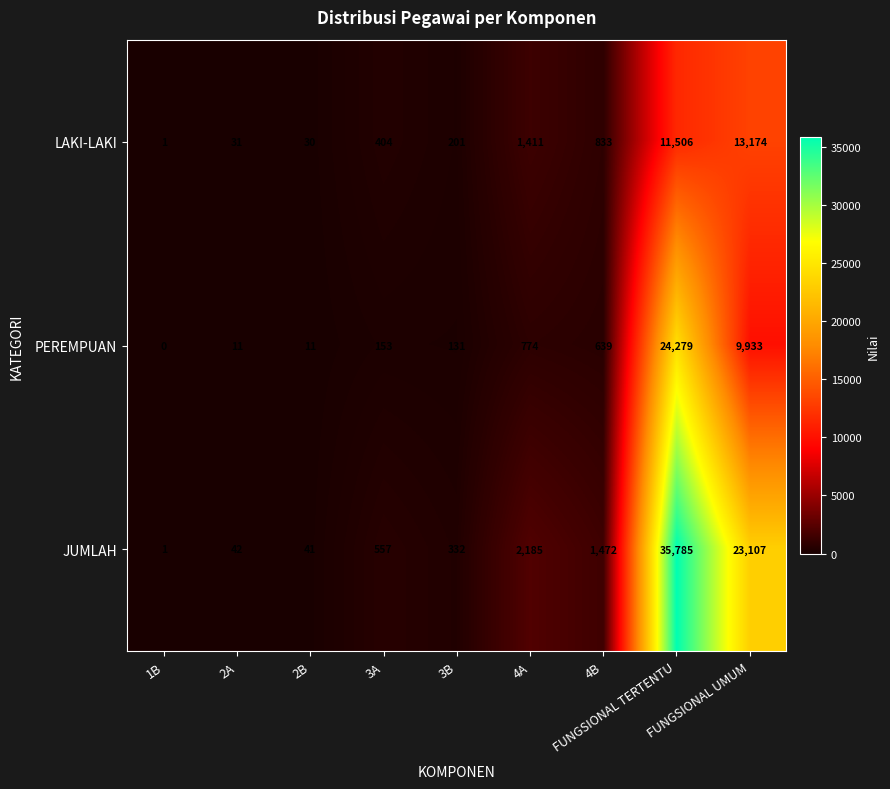

What is the difference between the maximum and second lowest values in the PEREMPUAN series?

24268